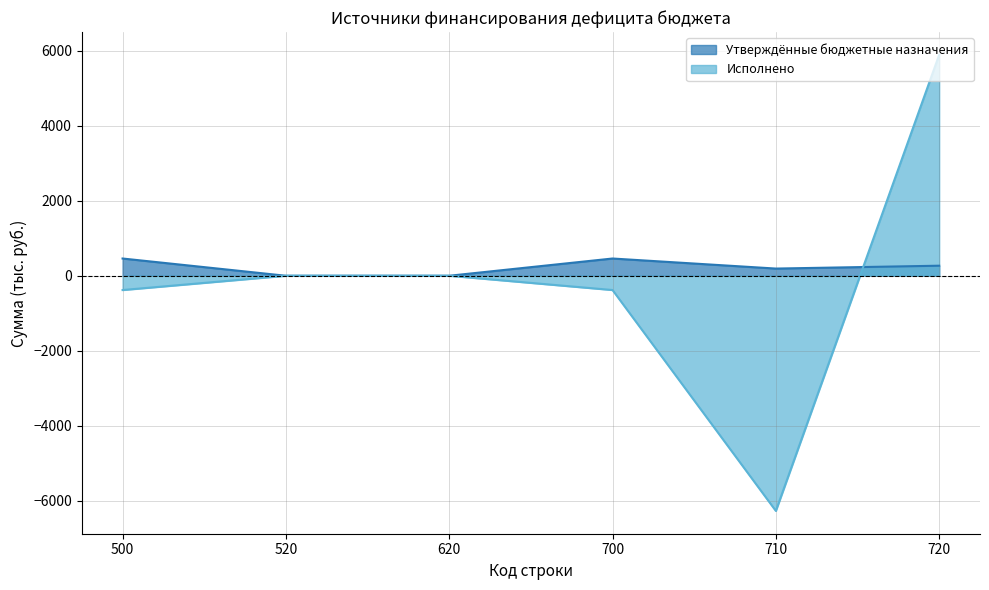

Where is Исполнено nearest to the value -190?

520